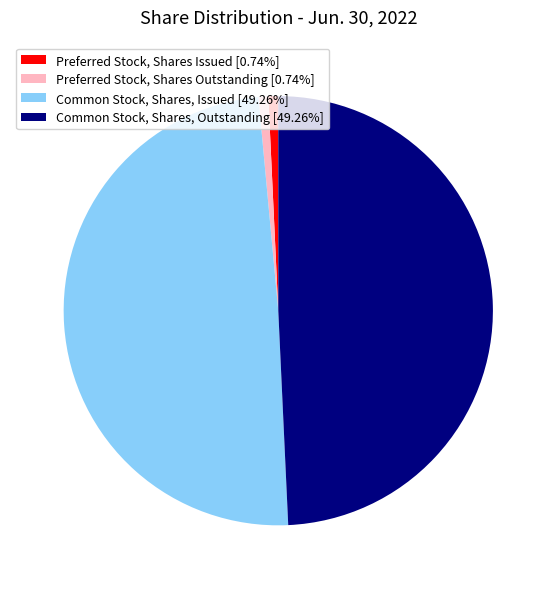

How many slices are in this pie chart?

4